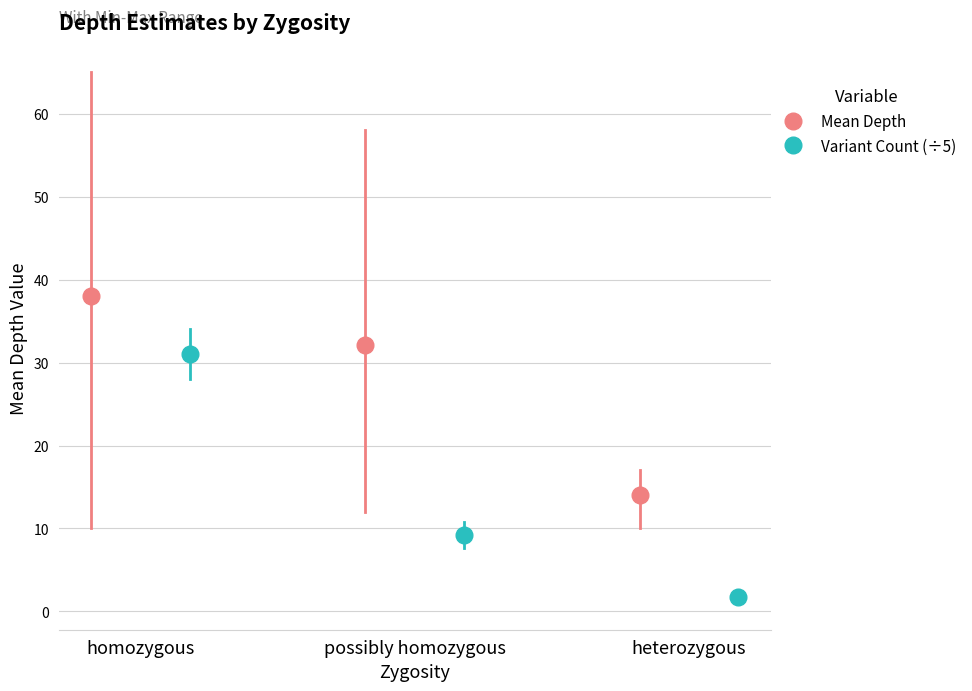

What is the sum of the mean_depth values at heterozygous and homozygous?

52.1